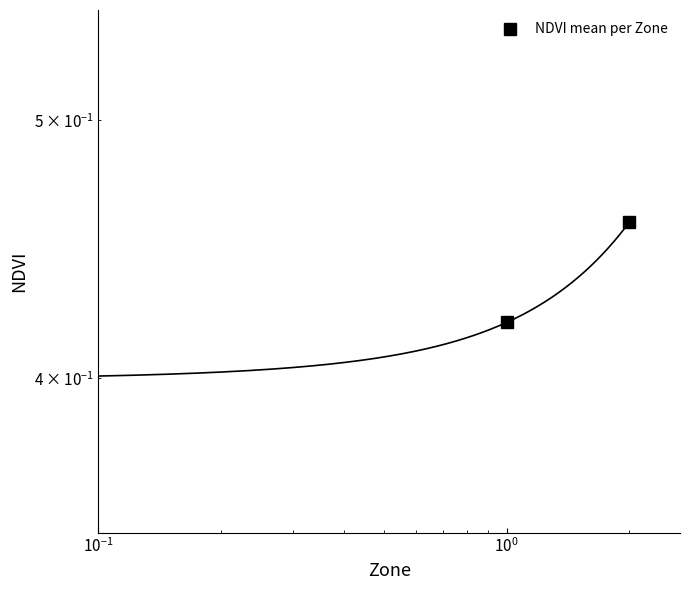

What is the smallest value displayed?

0.4